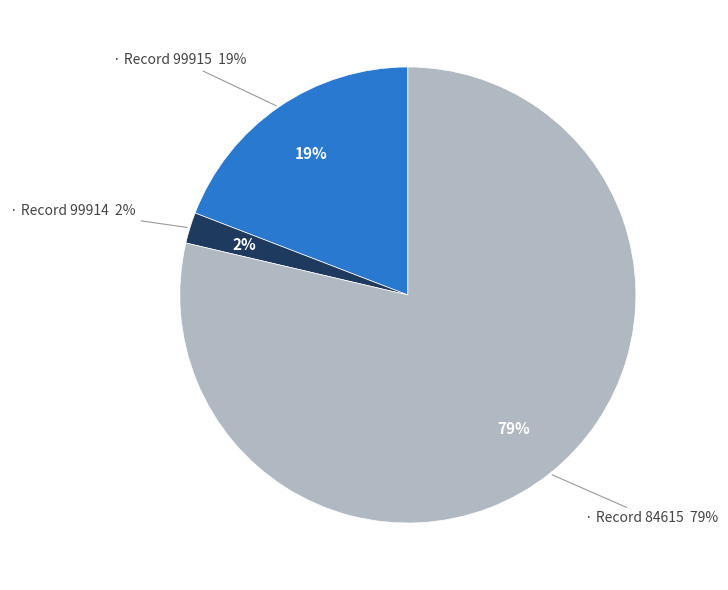

To the nearest percent, what percentage of the pie is 99914?

2%